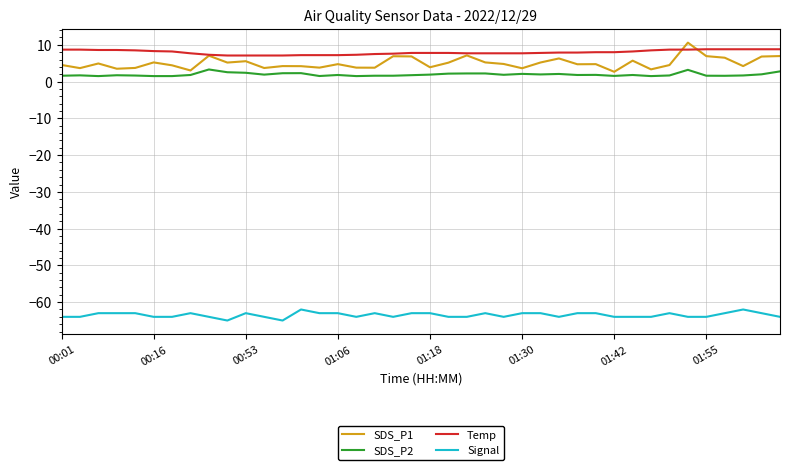

Which series has the widest spread of values?

SDS_P1